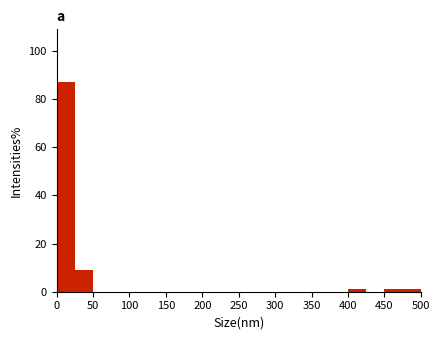

Reading left to right, transcribe this chart: for each bar, give the range it covers on the x-axis and its height. The values are not printed on the chart, so give them approximately, as read against the axis.

0 to 25: 88
25 to 50: 8
50 to 75: 0
75 to 100: 0
100 to 125: 0
125 to 150: 0
150 to 175: 0
175 to 200: 0
200 to 225: 0
225 to 250: 0
250 to 275: 0
275 to 300: 0
300 to 325: 0
325 to 350: 0
350 to 375: 0
375 to 400: 0
400 to 425: under 2
425 to 450: 0
450 to 475: under 2
475 to 500: under 2